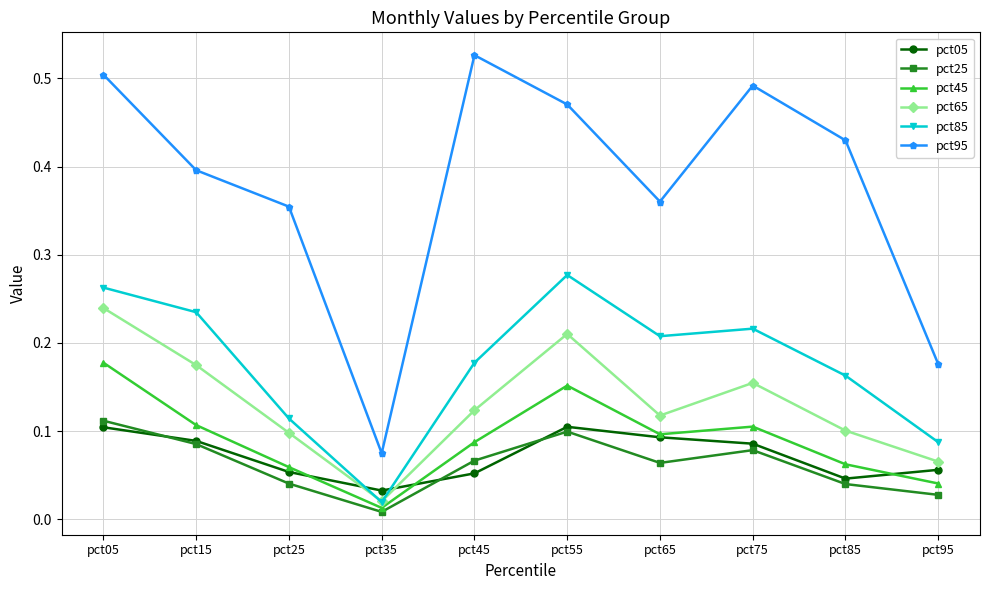

Is this an area chart (filled region under the line)?

No